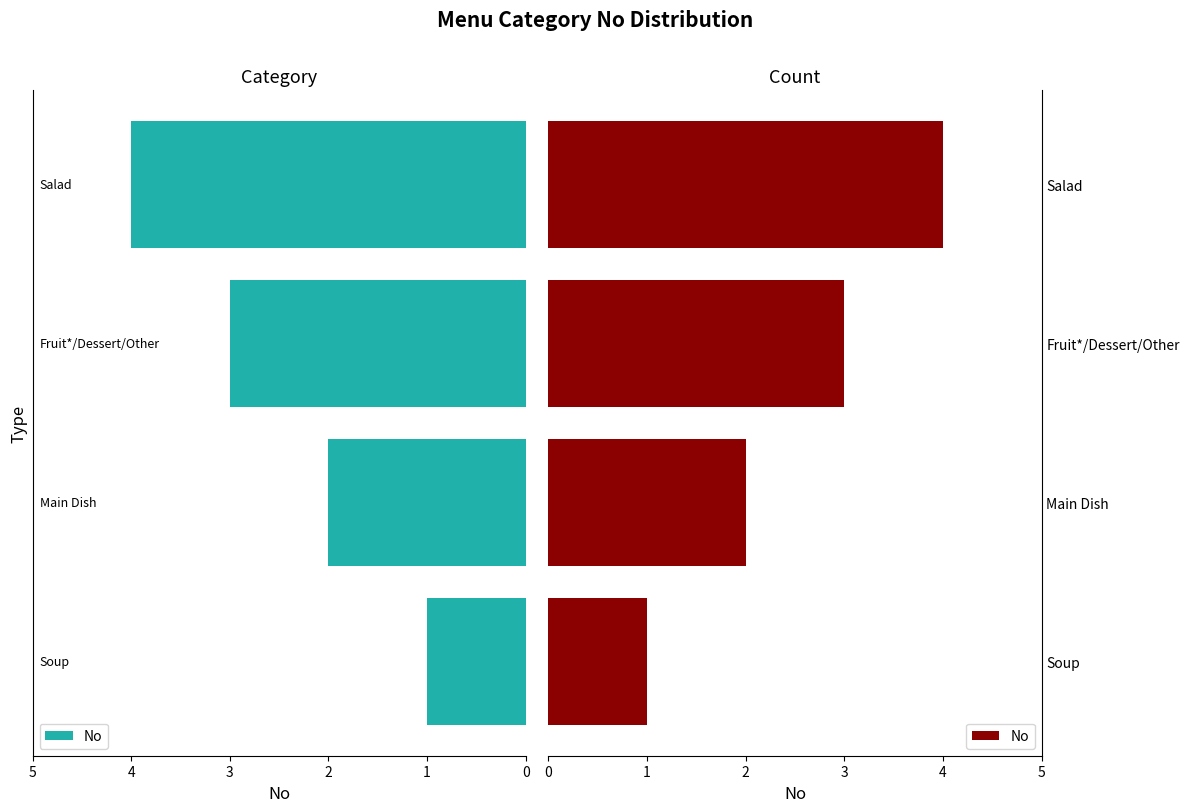

What is the ratio of the value at Fruit*/Dessert/Other to the value at Soup?

3.0